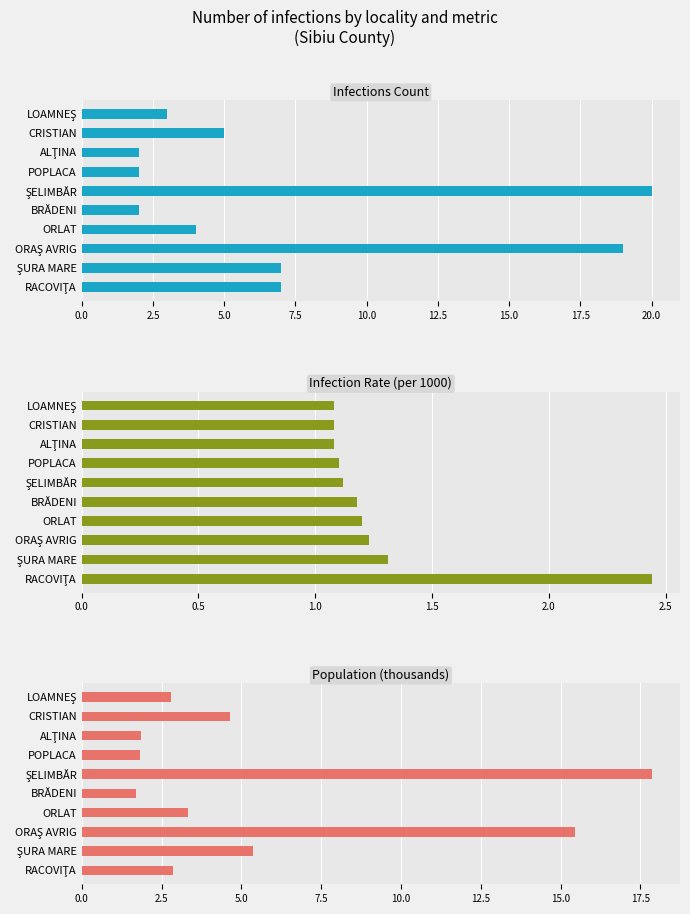

Which series has the largest total across all categories?

Infections Count